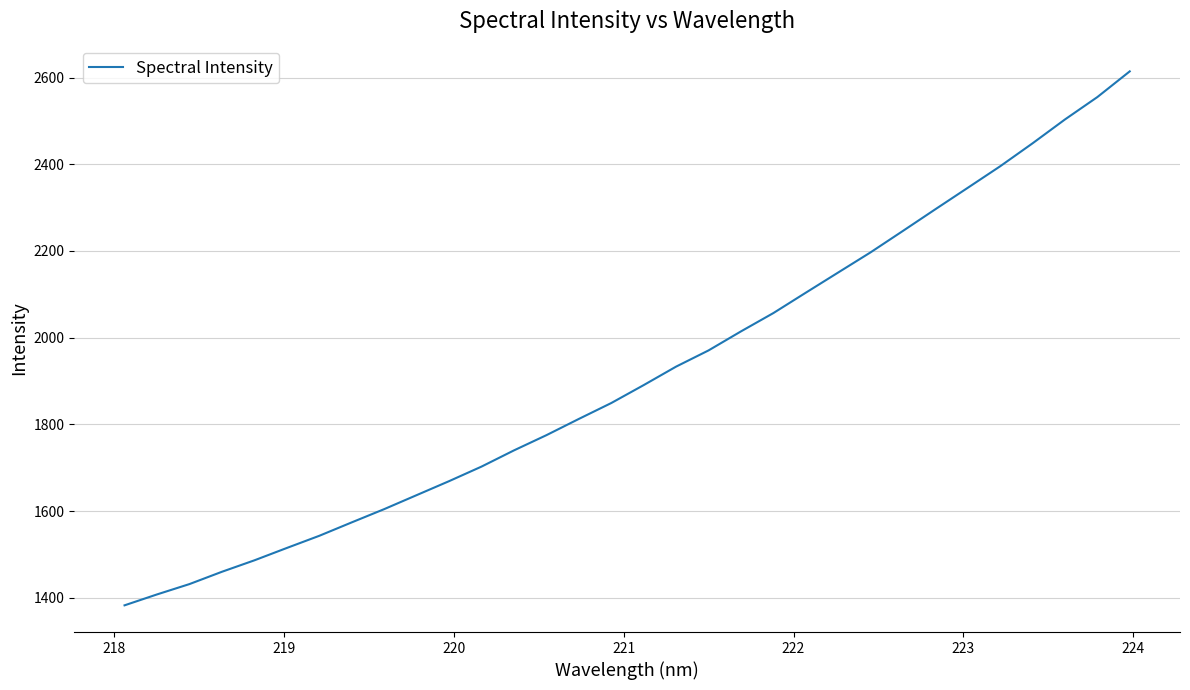

What is the maximum value shown in the chart?

2614.3